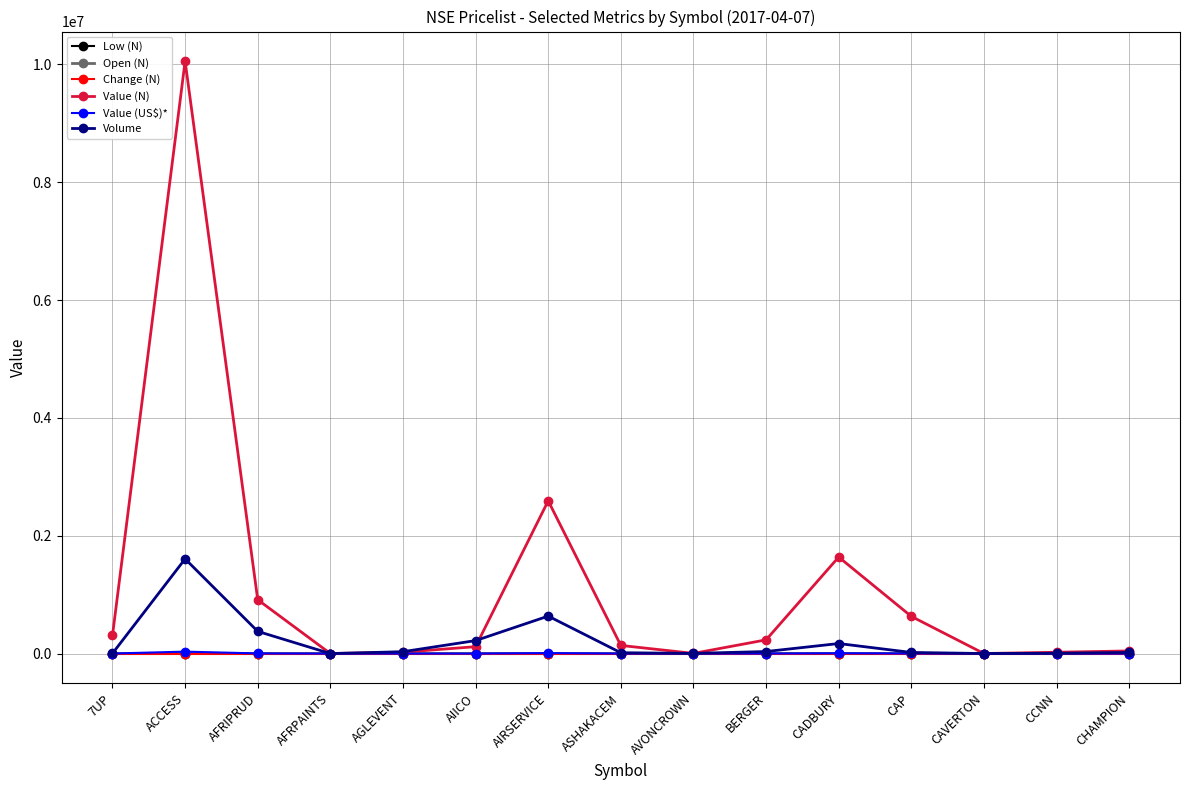

What is the label of the 3rd point from the left?

AFRIPRUD